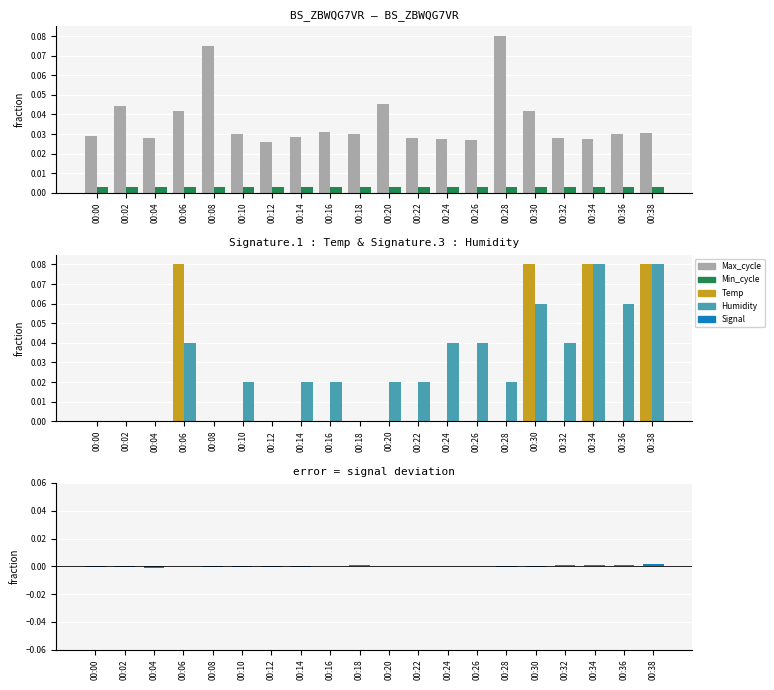

How many values in Humidity are above zero?

14